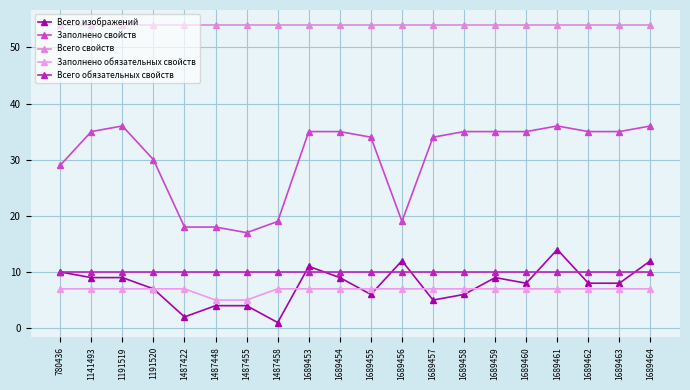

Reading left to right, list all the values displayed in this chart.

Всего изображений: 780436=10	1141493=9	1191519=9	1191520=7	1487422=2	1487448=4	1487455=4	1487458=1	1689453=11	1689454=9	1689455=6	1689456=12	1689457=5	1689458=6	1689459=9	1689460=8	1689461=14	1689462=8	1689463=8	1689464=12
Заполнено свойств: 780436=29	1141493=35	1191519=36	1191520=30	1487422=18	1487448=18	1487455=17	1487458=19	1689453=35	1689454=35	1689455=34	1689456=19	1689457=34	1689458=35	1689459=35	1689460=35	1689461=36	1689462=35	1689463=35	1689464=36
Всего свойств: 780436=54	1141493=54	1191519=54	1191520=54	1487422=54	1487448=54	1487455=54	1487458=54	1689453=54	1689454=54	1689455=54	1689456=54	1689457=54	1689458=54	1689459=54	1689460=54	1689461=54	1689462=54	1689463=54	1689464=54
Заполнено обязательных свойств: 780436=7	1141493=7	1191519=7	1191520=7	1487422=7	1487448=5	1487455=5	1487458=7	1689453=7	1689454=7	1689455=7	1689456=7	1689457=7	1689458=7	1689459=7	1689460=7	1689461=7	1689462=7	1689463=7	1689464=7
Всего обязательных свойств: 780436=10	1141493=10	1191519=10	1191520=10	1487422=10	1487448=10	1487455=10	1487458=10	1689453=10	1689454=10	1689455=10	1689456=10	1689457=10	1689458=10	1689459=10	1689460=10	1689461=10	1689462=10	1689463=10	1689464=10